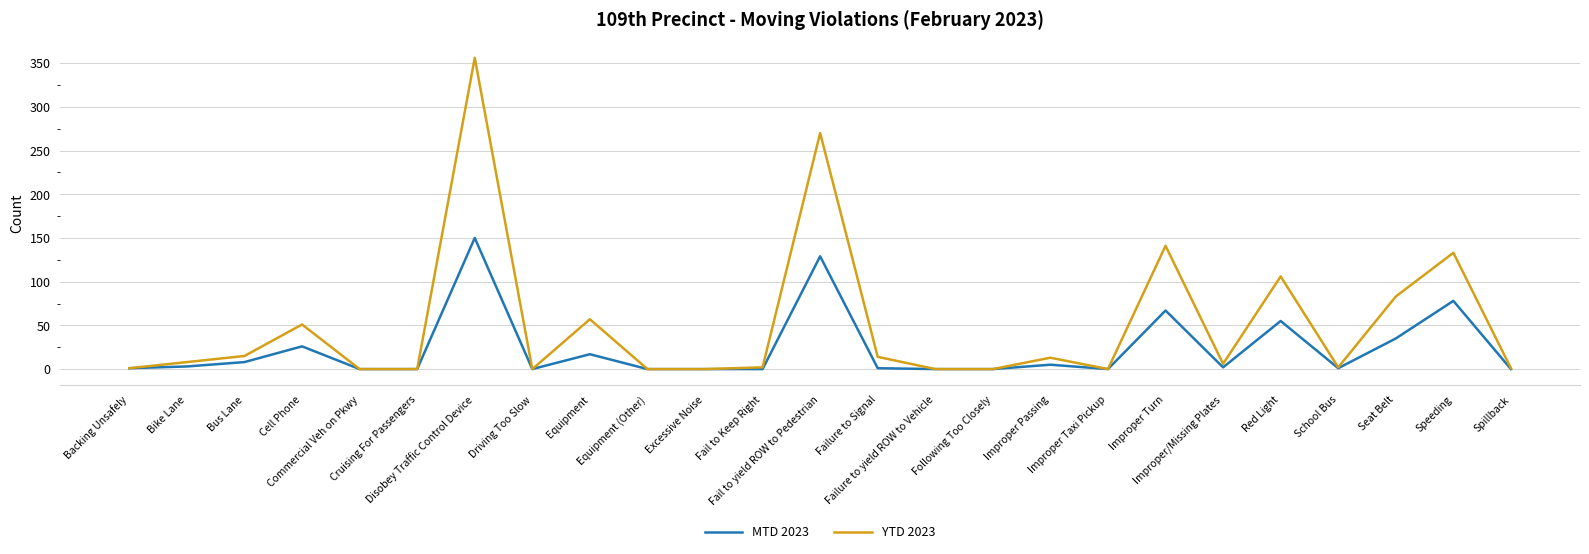

Which series has the largest range (max minus min)?

YTD 2023